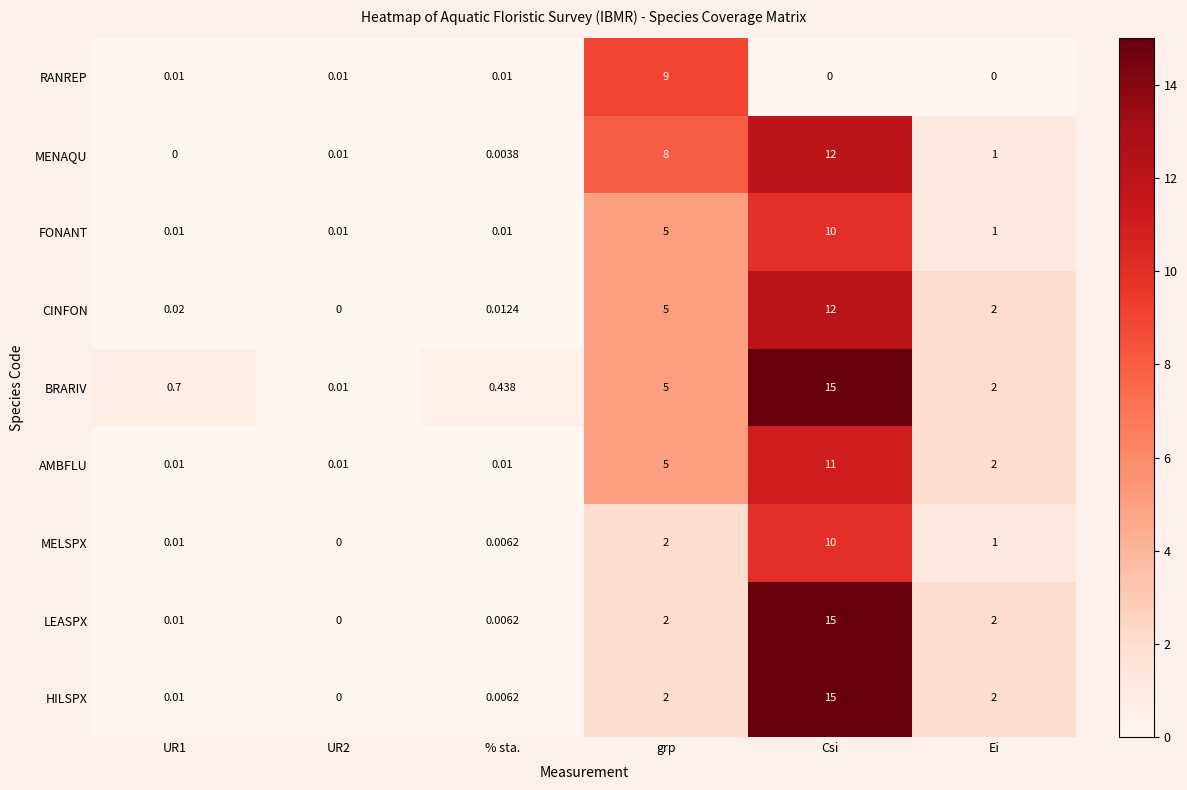

Which series has the largest total across all categories?

BRARIV